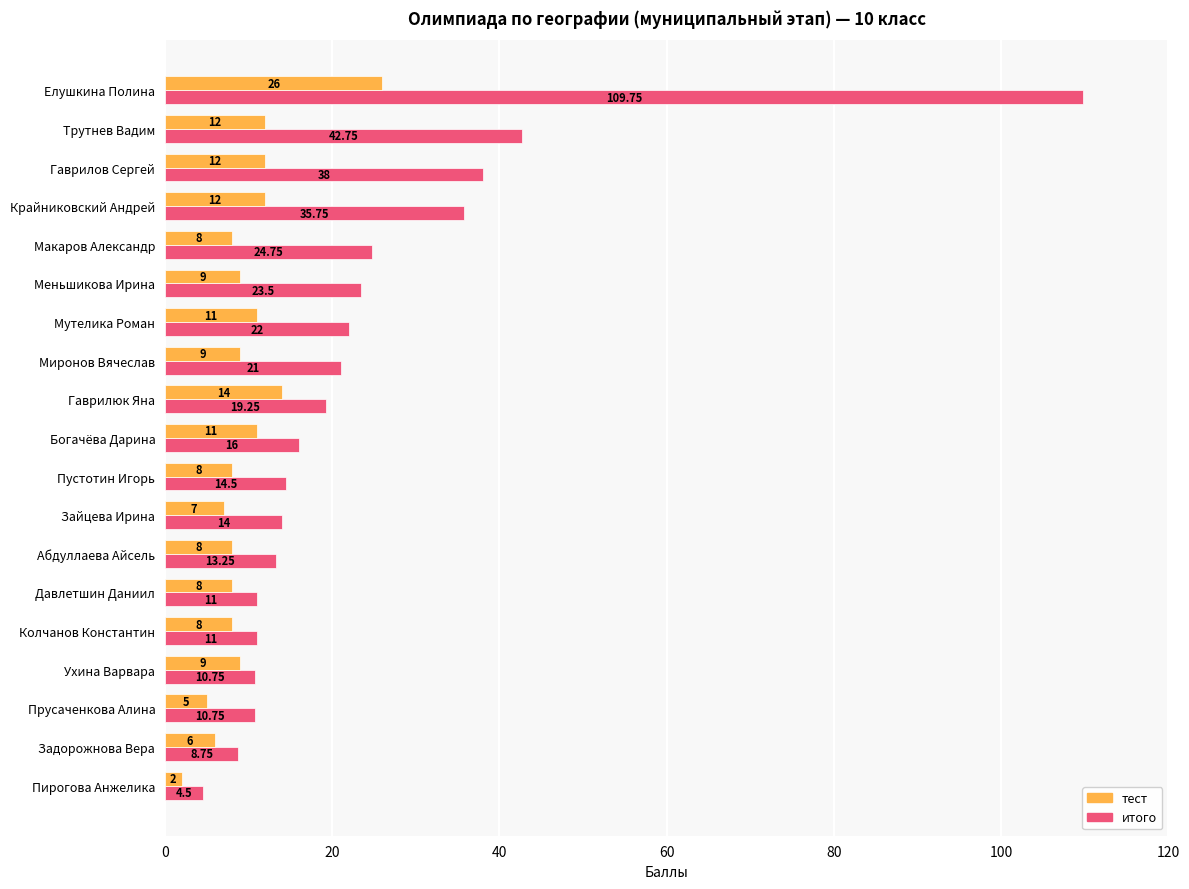

Which series has the largest total across all categories?

итого